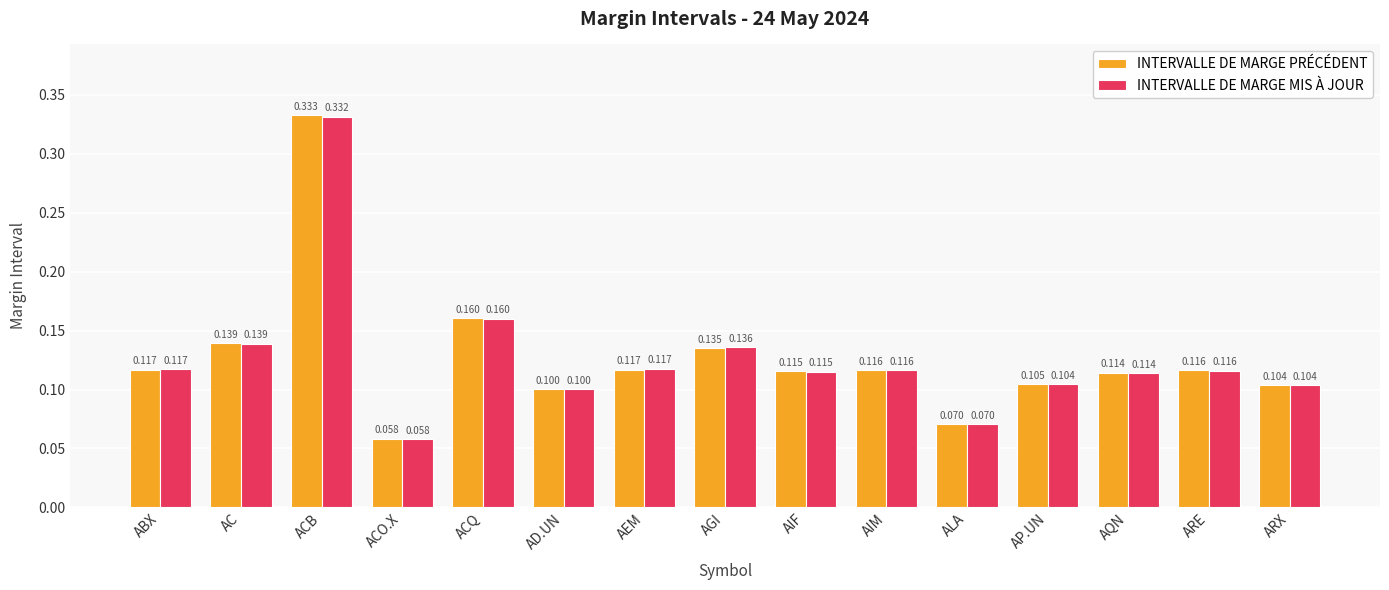

What position from the right is ABX?

15